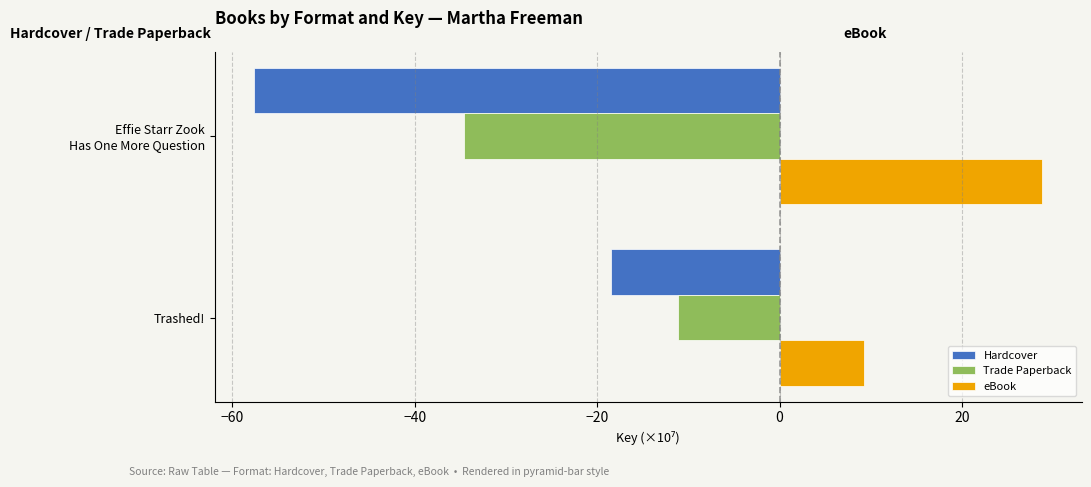

List the series in order of their peak value, lowest first.

Hardcover, Trade Paperback, eBook